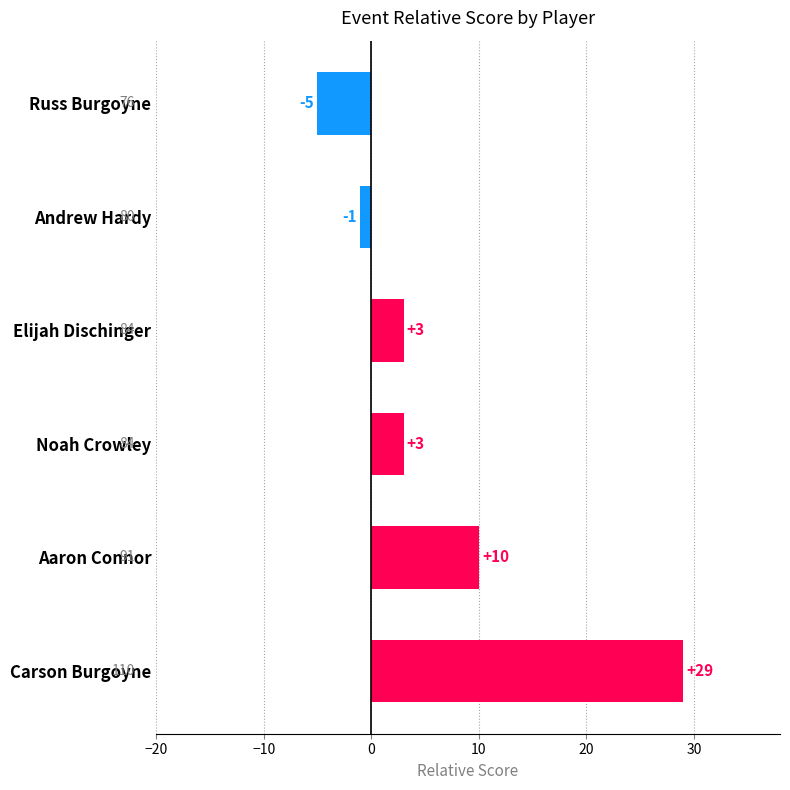

What is the greatest value displayed?

29